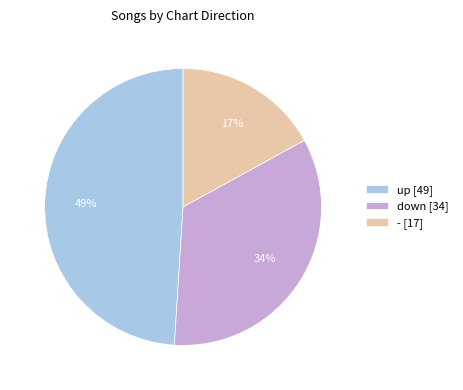

Which slice is the largest?

up